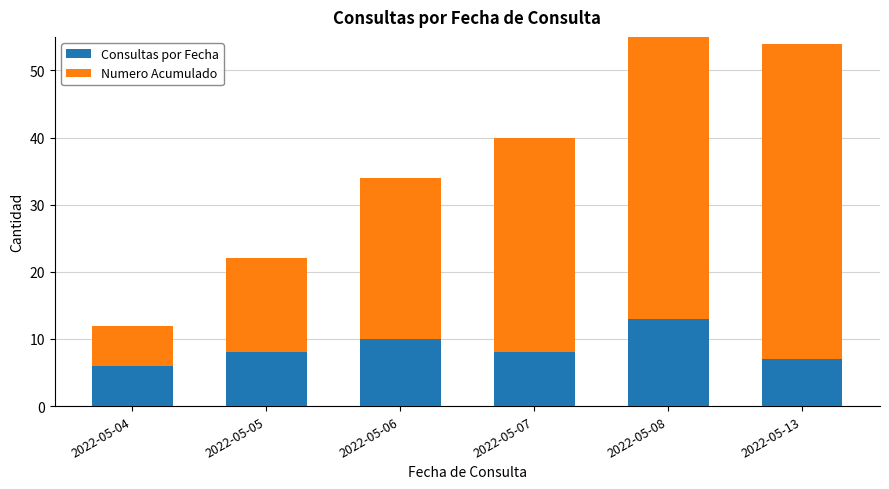

What are all the series names shown in the legend?

Consultas por Fecha, Numero Acumulado